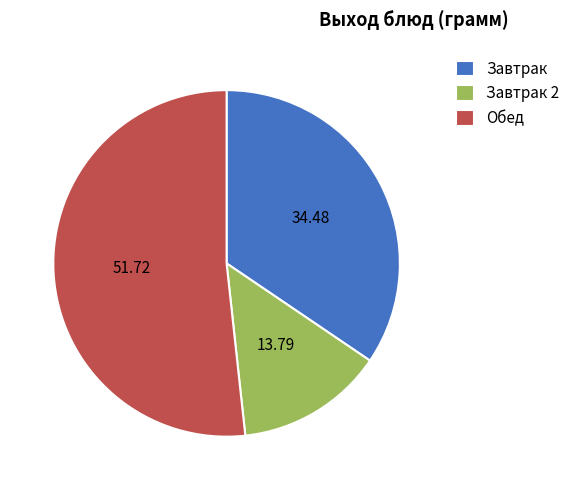

Which category has the biggest portion of the pie?

Обед